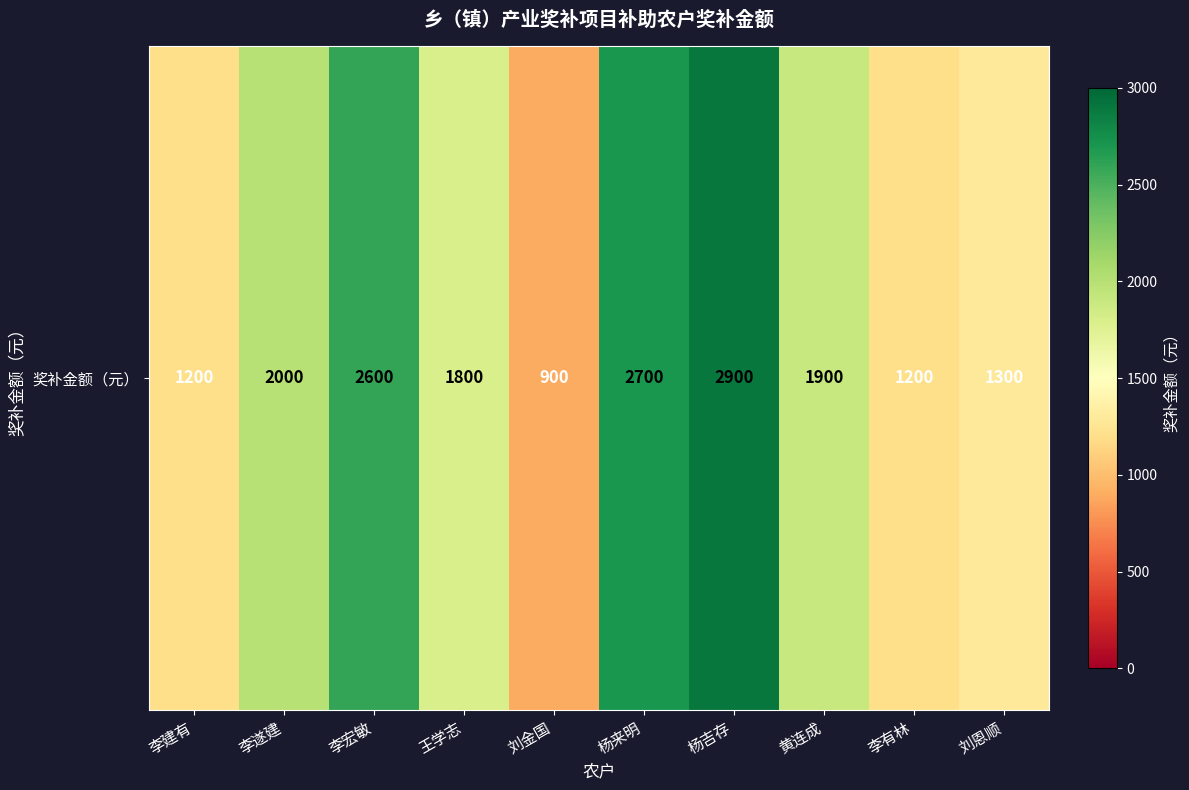

What is the sum of all values?

18500